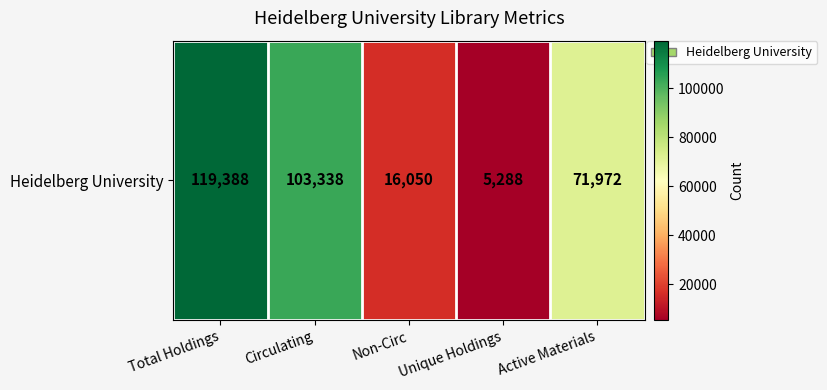

What is the smallest value displayed?

5288